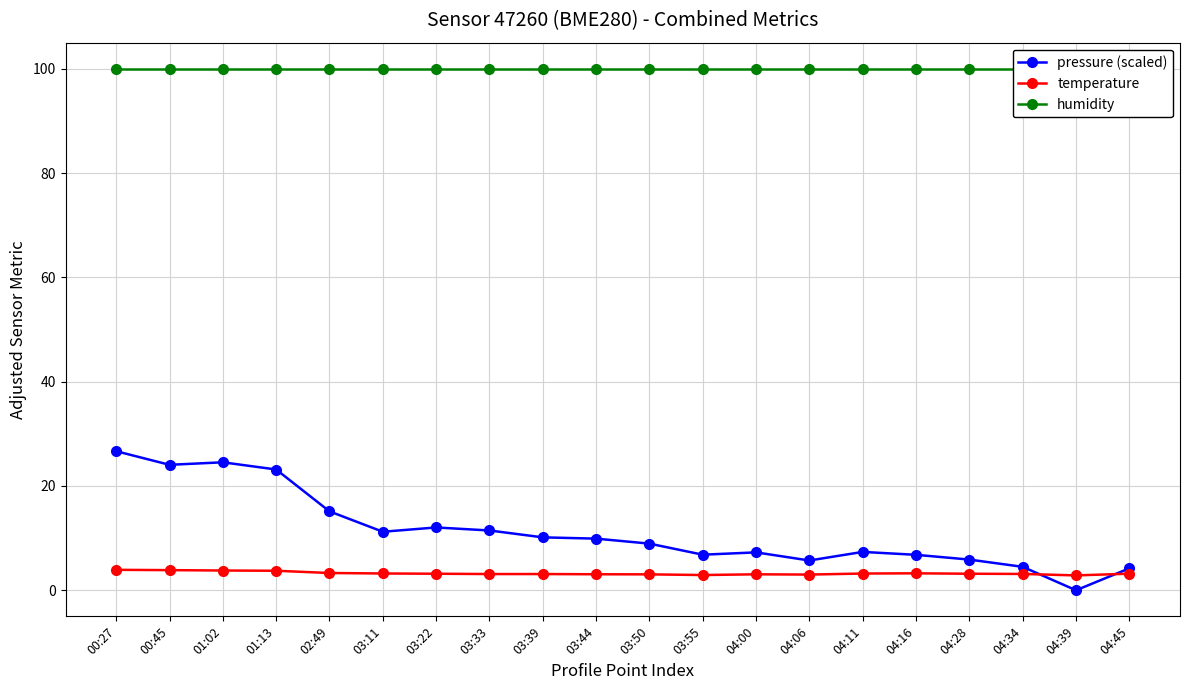

After their last crossing, which series has the higher values: pressure (scaled) or temperature?

pressure (scaled)